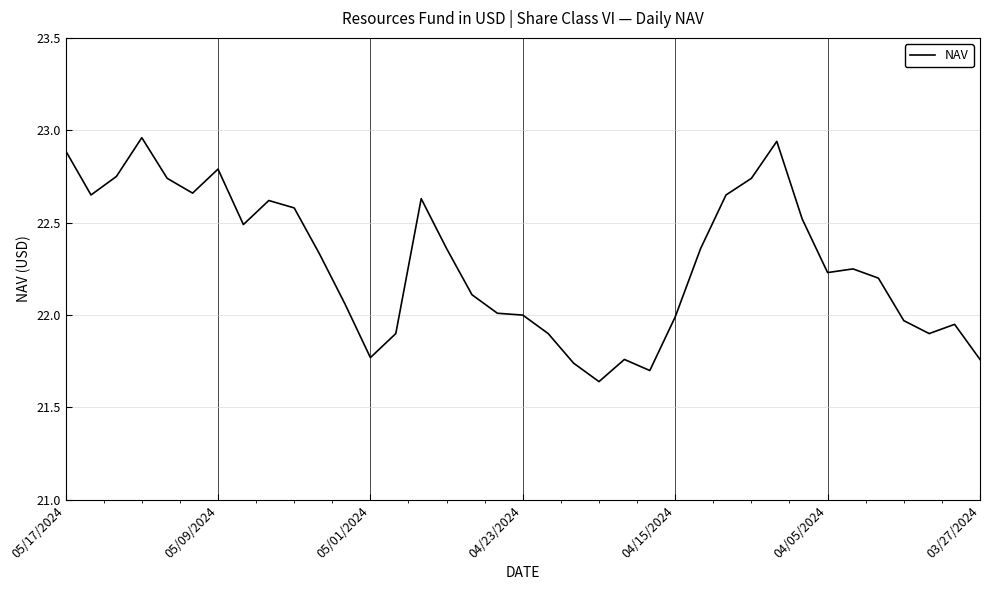

What is the difference between the maximum and minimum values?

1.3